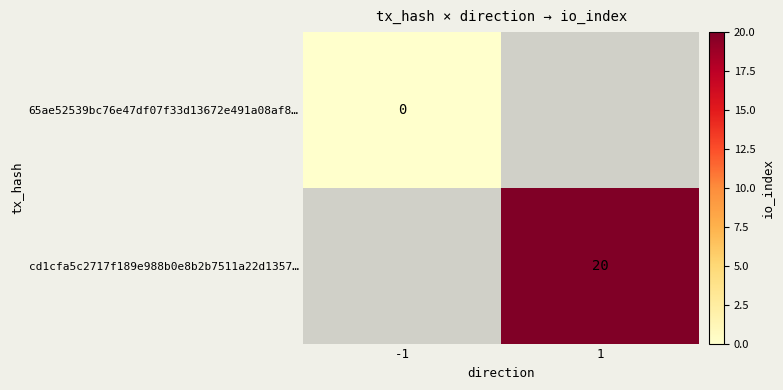

Is the value of 65ae52539bc76e47df07f33d13672e491a08af8… at -1 greater than the value of cd1cfa5c2717f189e988b0e8b2b7511a22d1357… at 1?

No